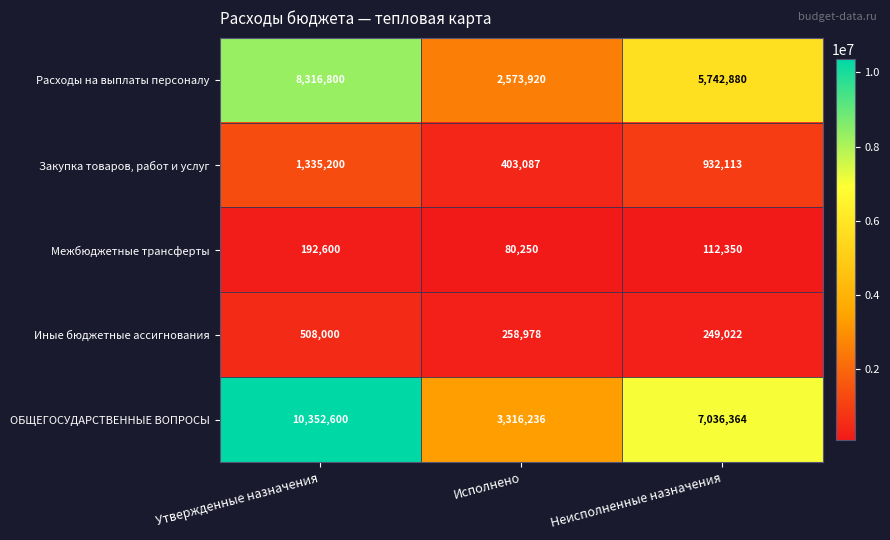

Rank the categories by Закупка товаров, работ и услуг value from highest to lowest.

Утвержденные назначения, Неисполненные назначения, Исполнено